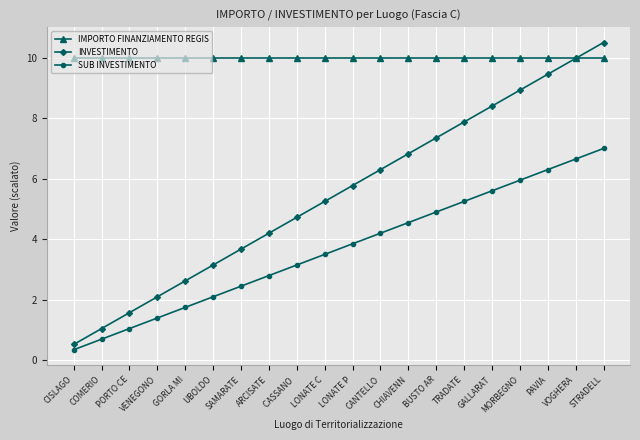

True or false: INVESTIMENTO has more than 1 interior local peaks.

False